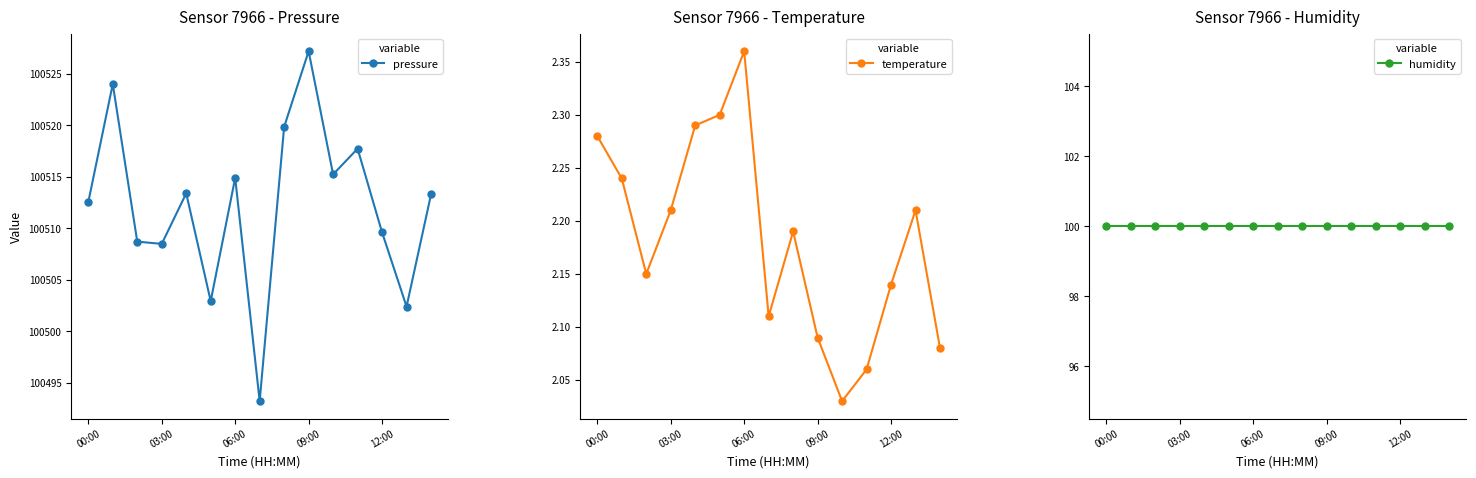

True or false: pressure has more than 1 points higher than both neighbors.

True